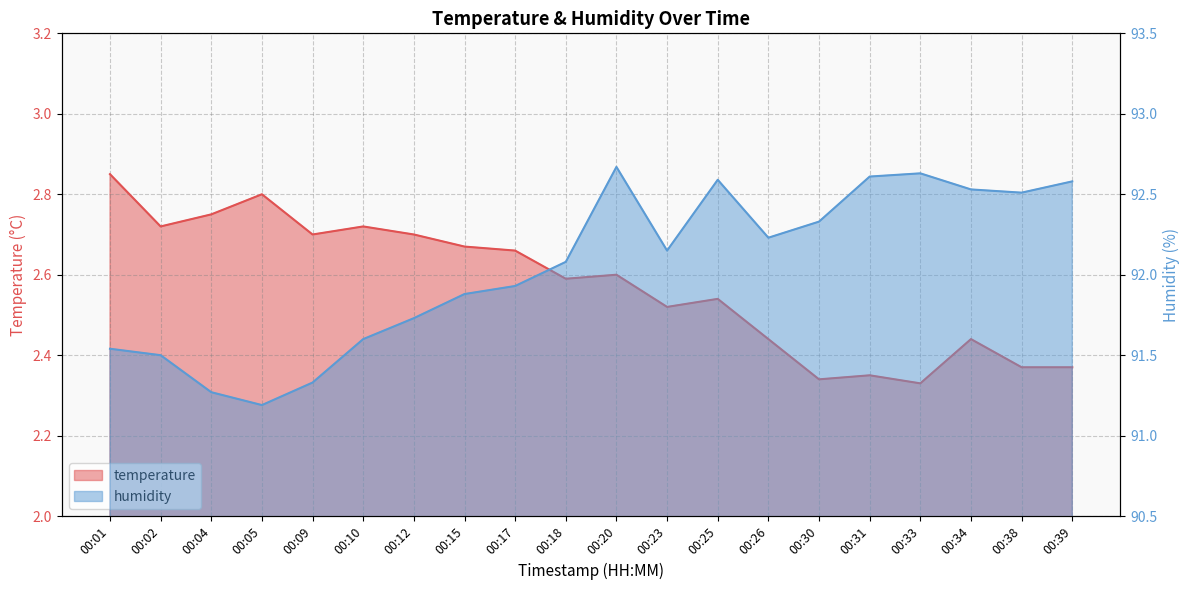

At which category does the chart reach its peak across all series?

00:20